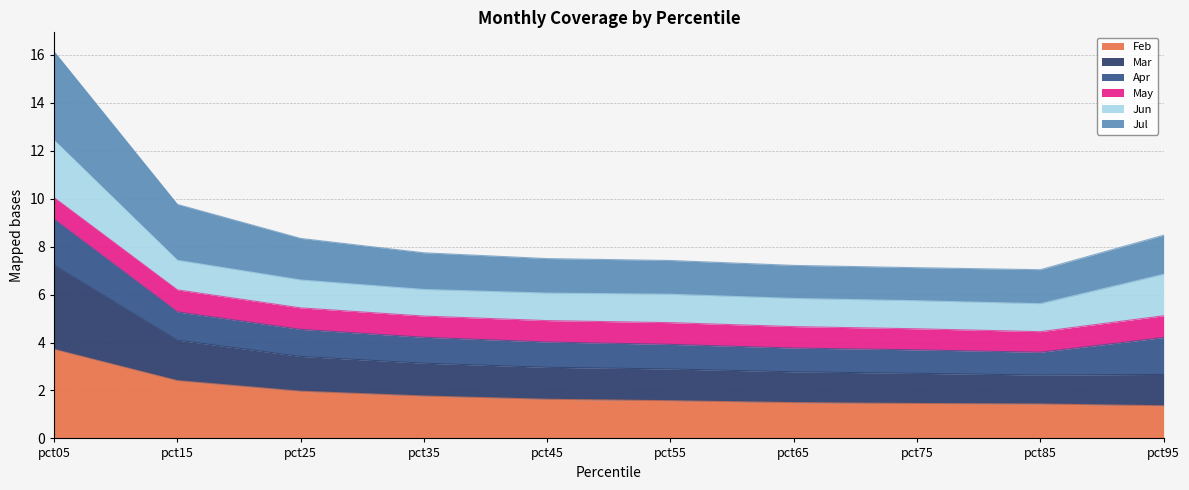

True or false: Mar and Feb intersect in this chart.

False